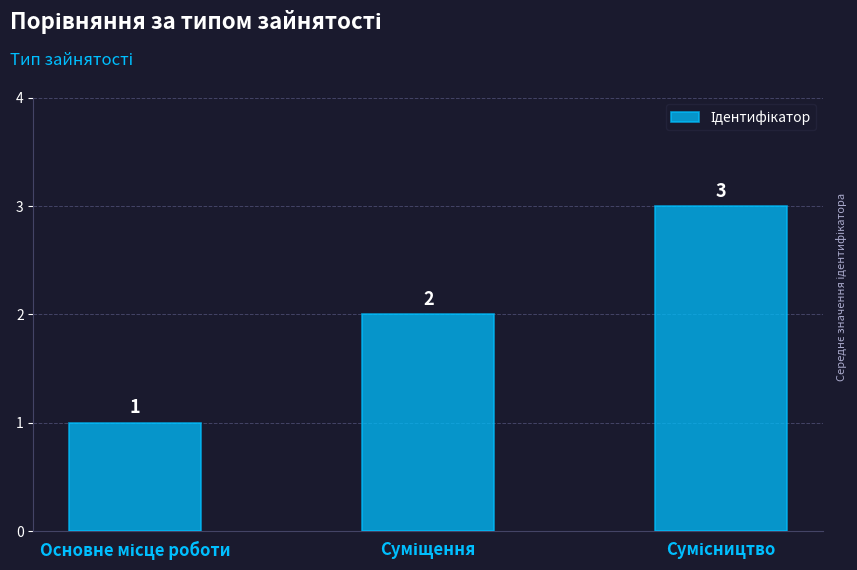

How many values are between 1 and 3?

3